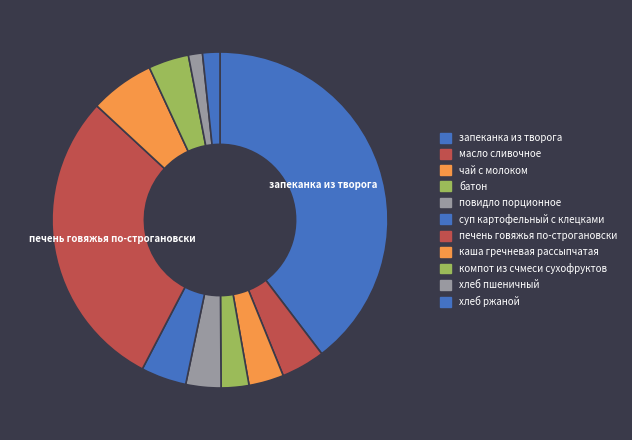

Approximately how many times larger is the value at чай с молоком compared to каша гречневая рассыпчатая?

0.5